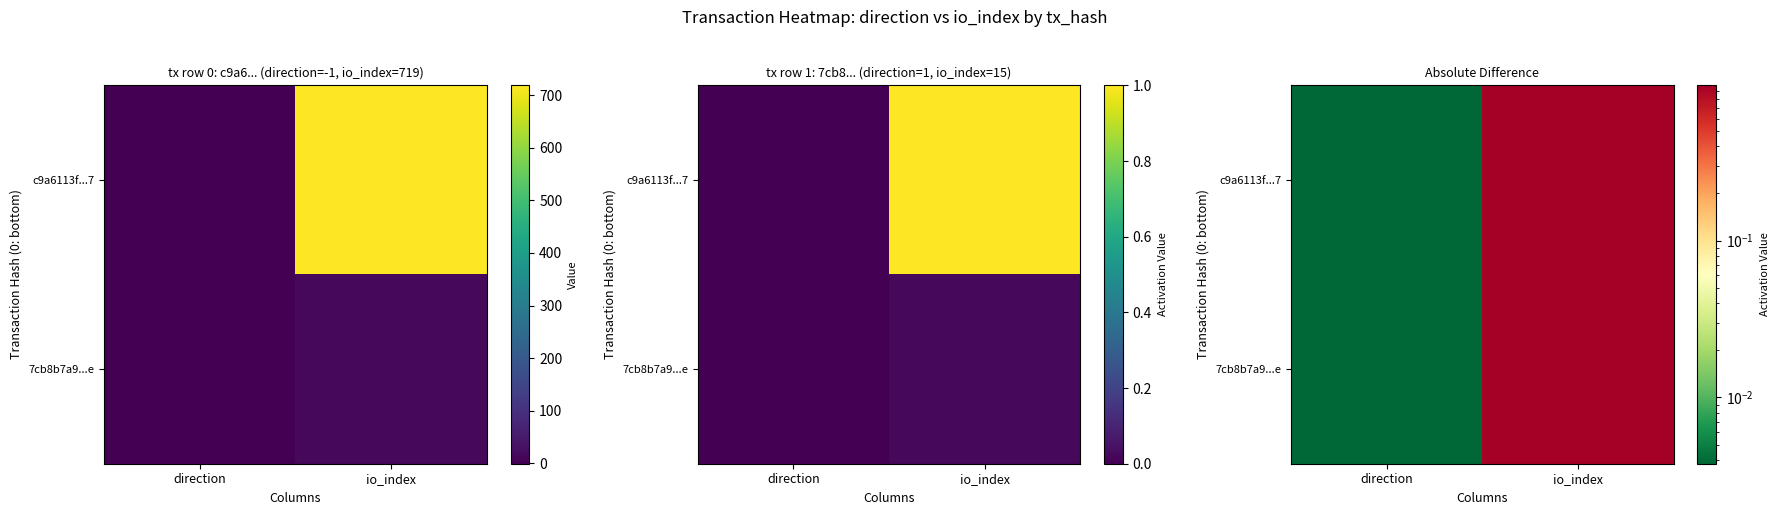

The c9a6113f...7 series shows 0.0 at direction. True or false?

False